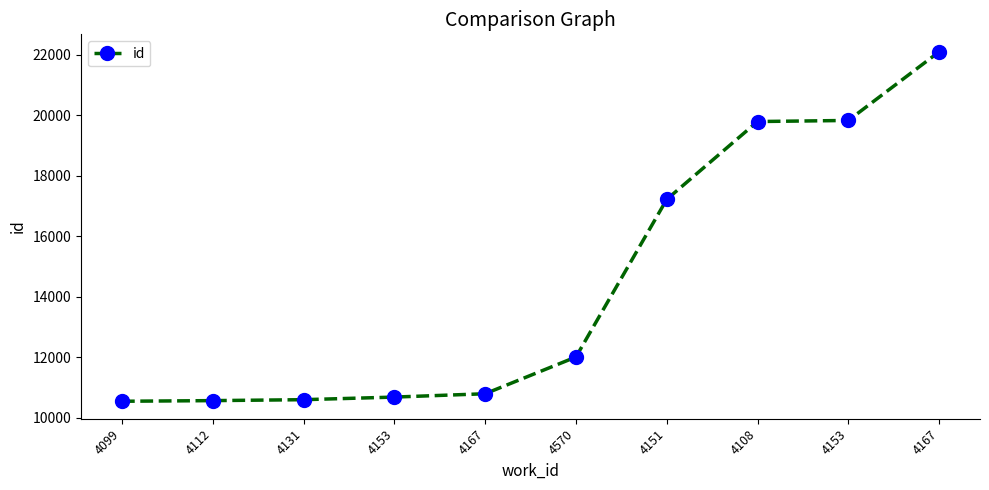

True or false: the data shows 16818 at 4167.

False